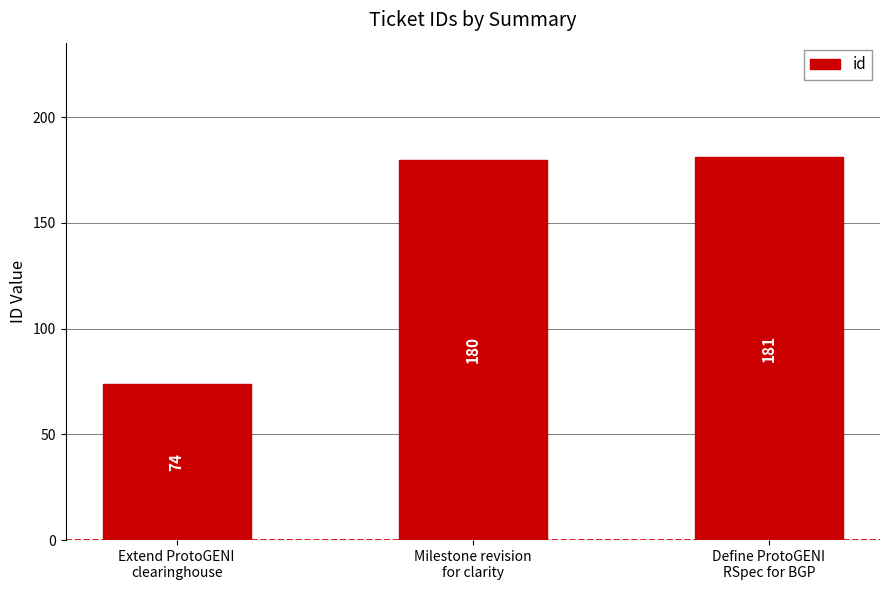

What is the difference between the maximum and minimum values?

107